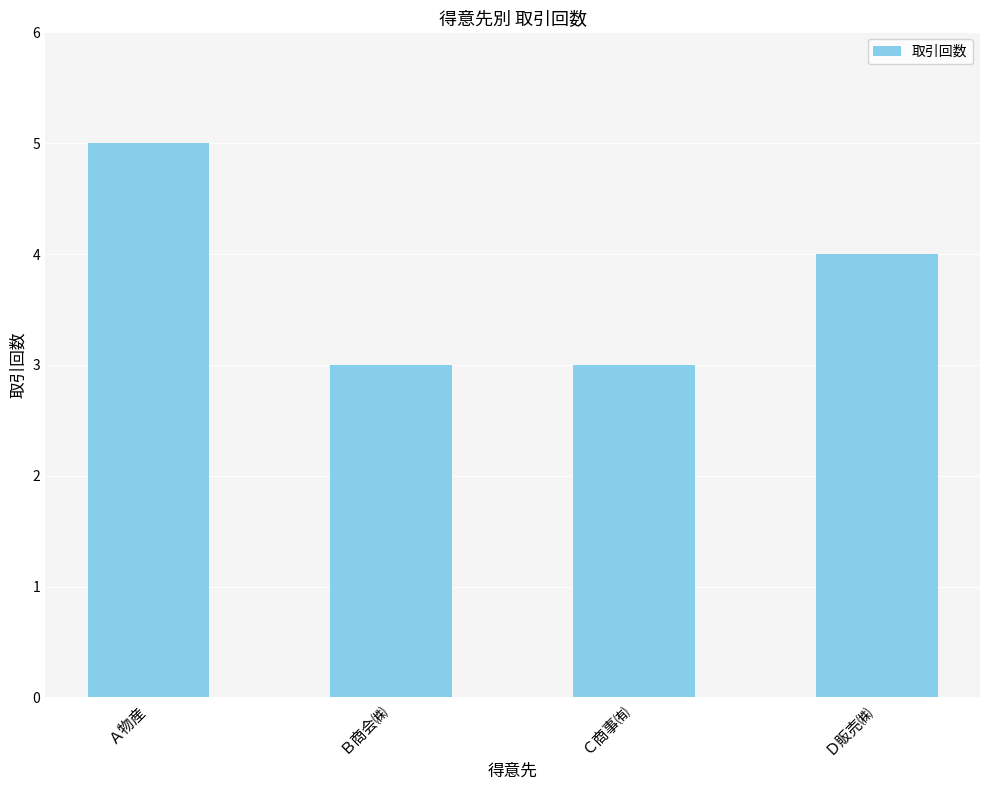

Read the value at Ｄ販売㈱.

4